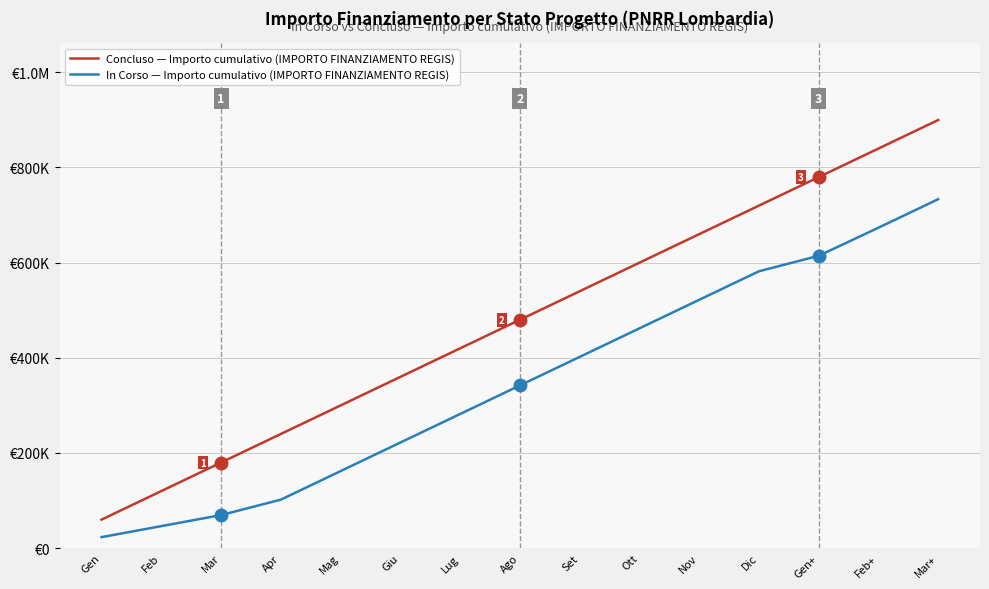

Does the chart display data point markers on the line(s)?

No